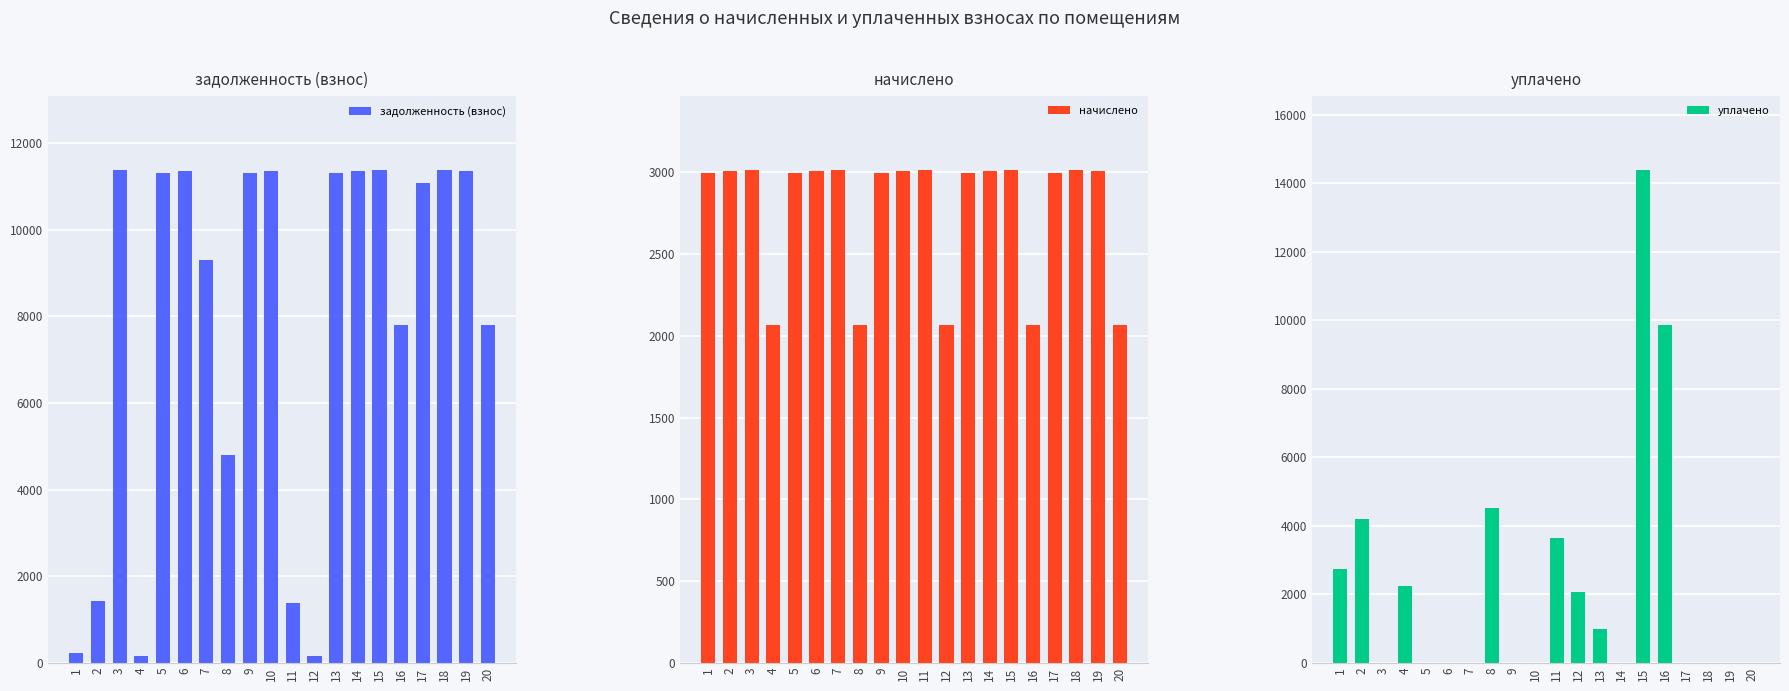

At which label does начислено reach its peak?

3